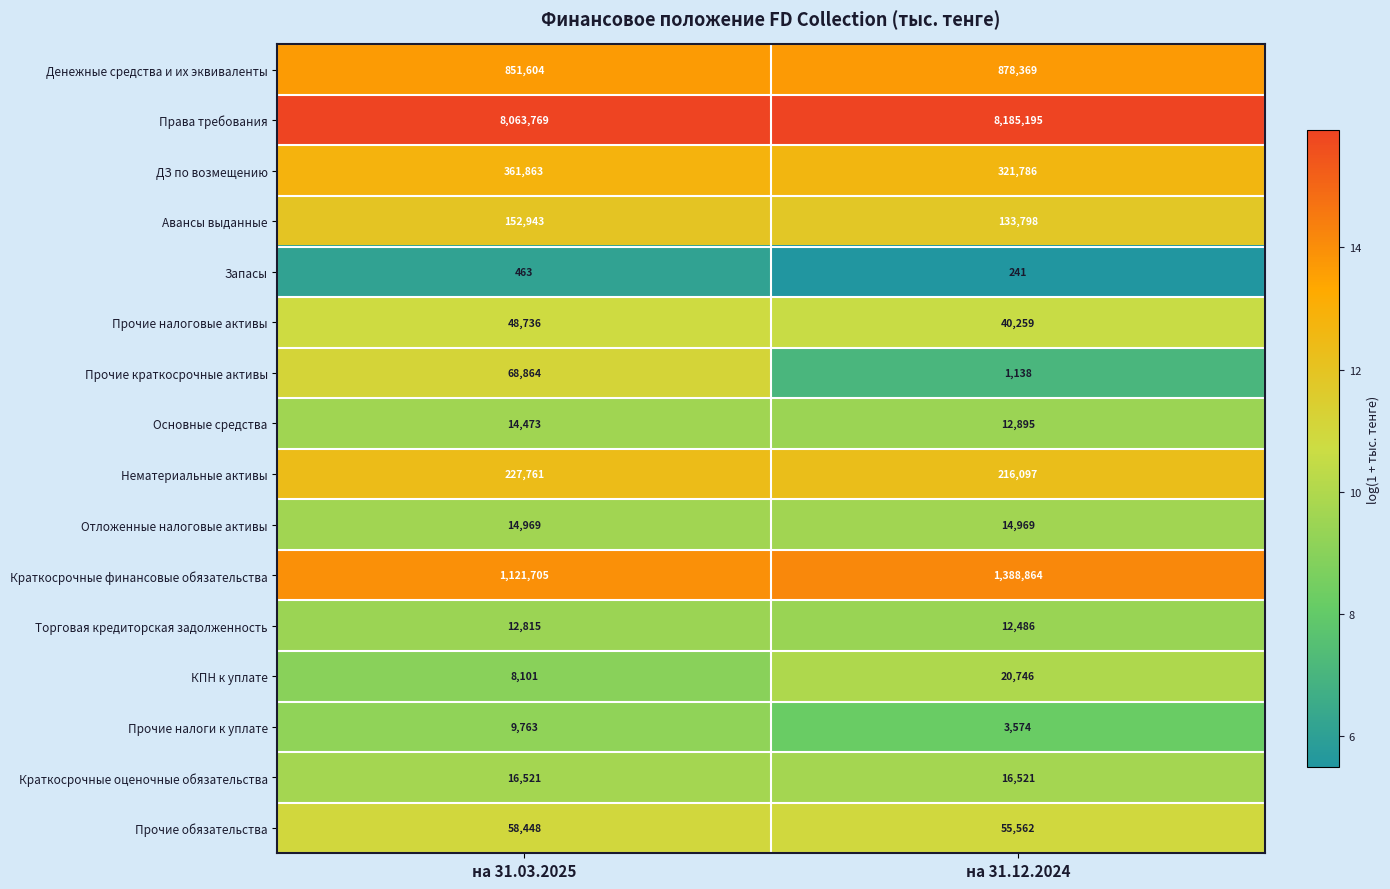

Which series changed the most between на 31.03.2025 and на 31.12.2024?

Краткосрочные финансовые обязательства